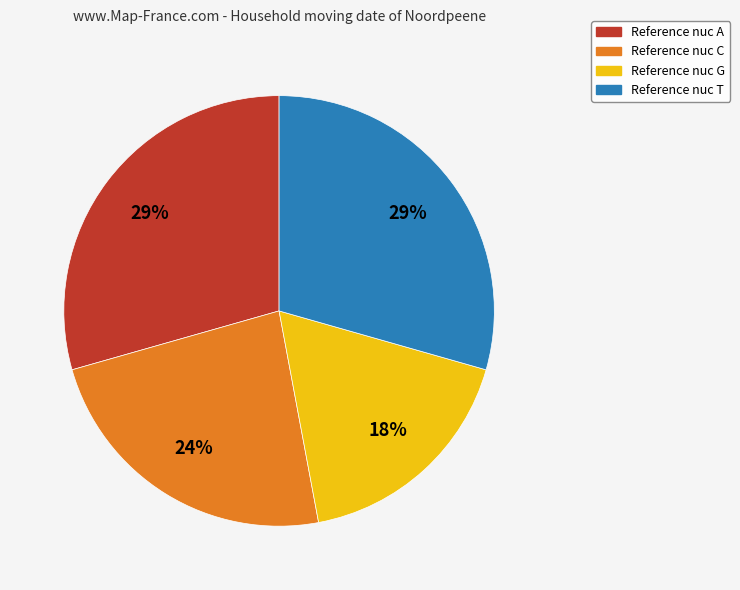

To the nearest percent, what is the average slice percentage?

25%